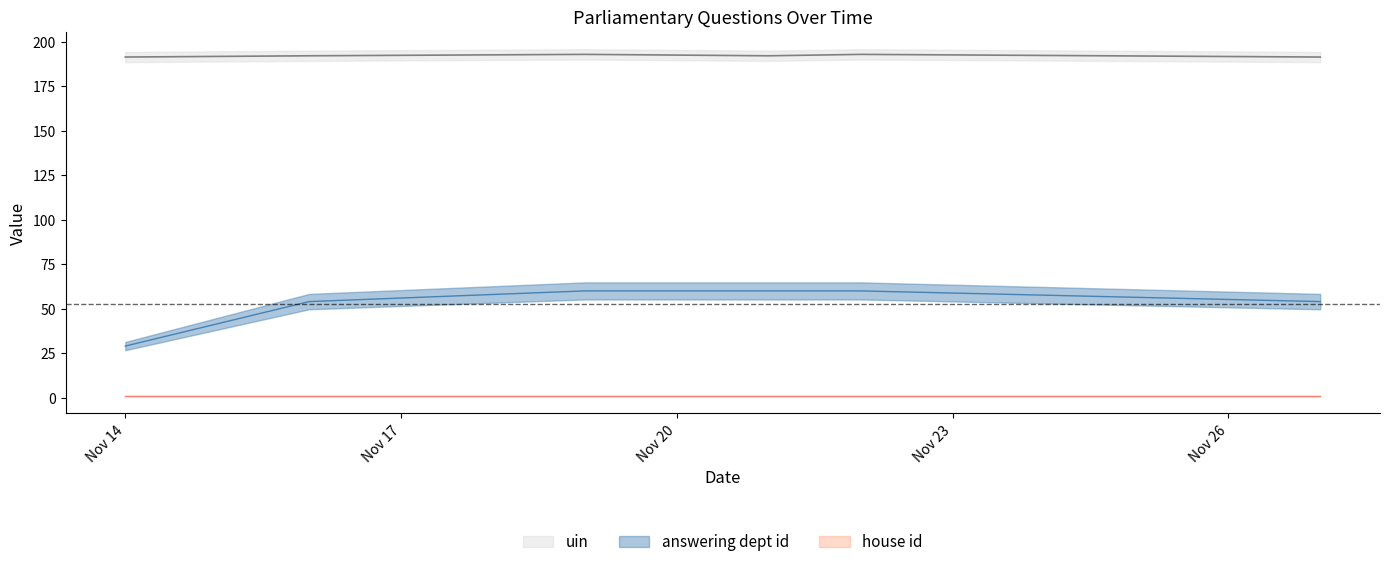

True or false: uin and answering dept id intersect in this chart.

False